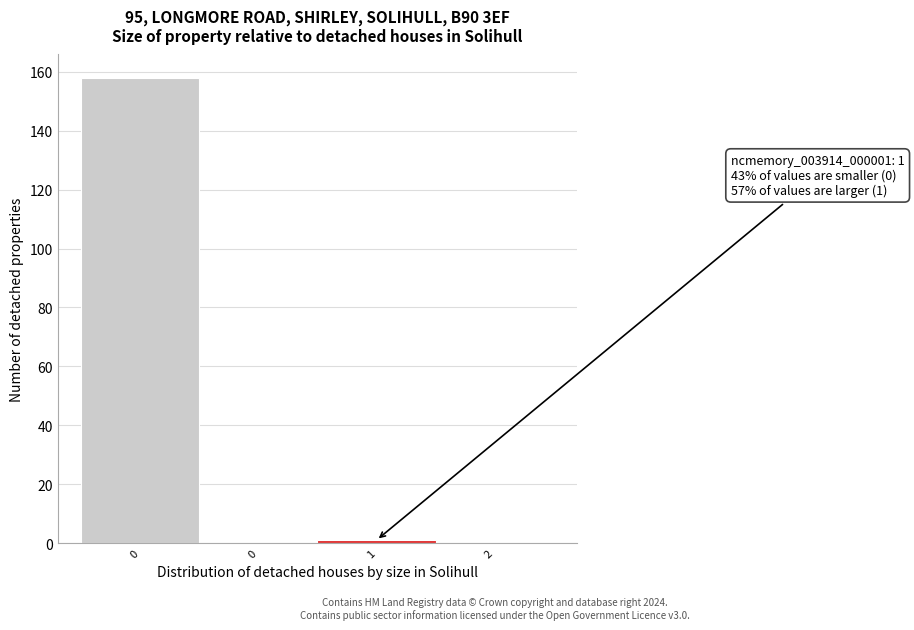

Are the bars horizontal?

No